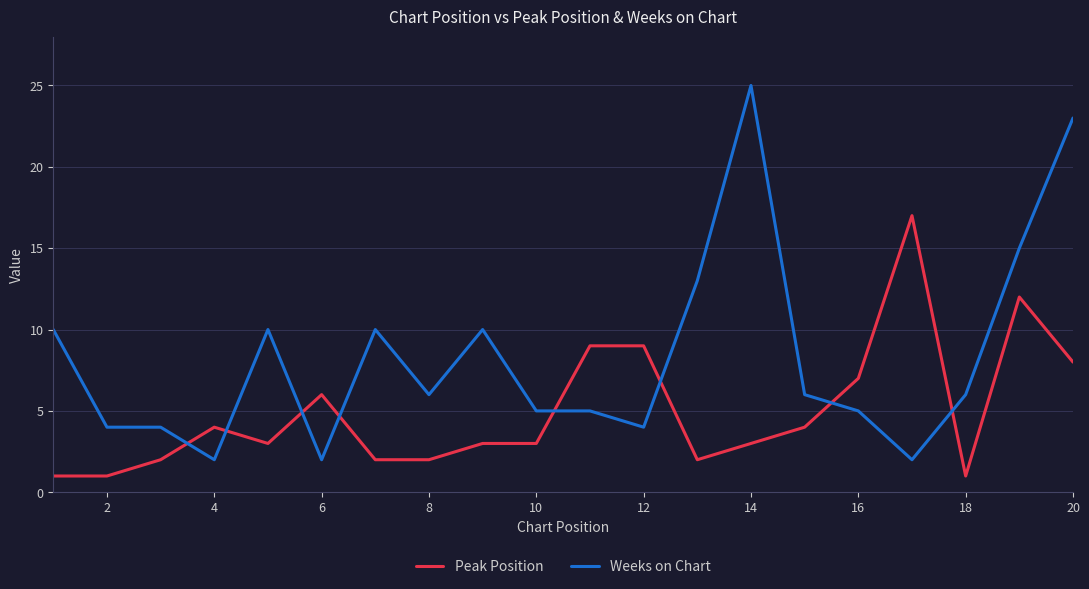

True or false: Peak Position and Weeks on Chart intersect in this chart.

True